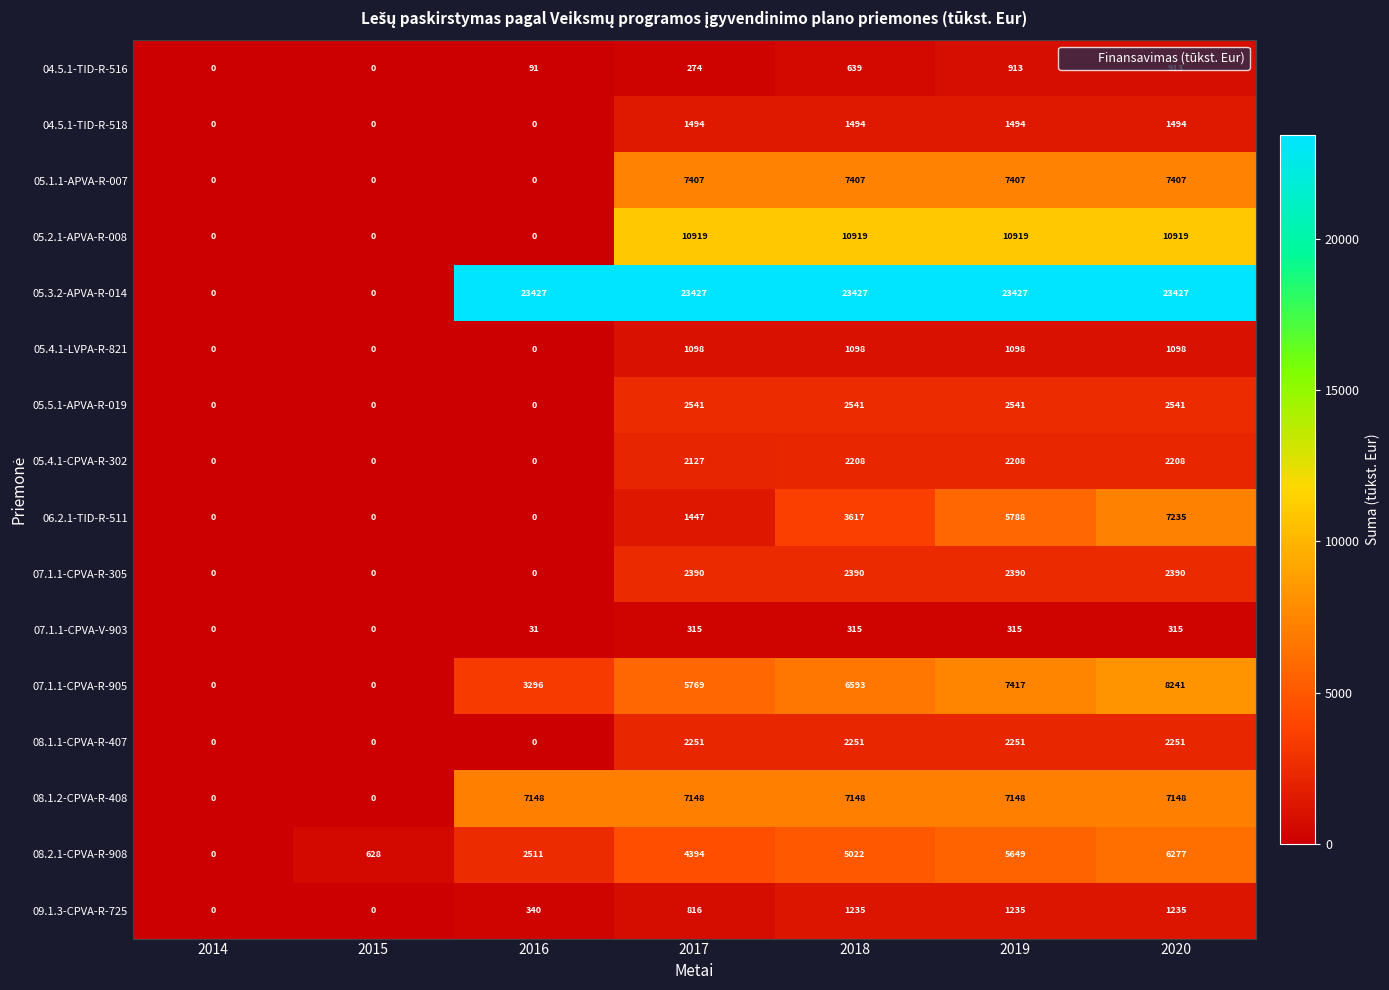

How many categories are shown in the chart?

7